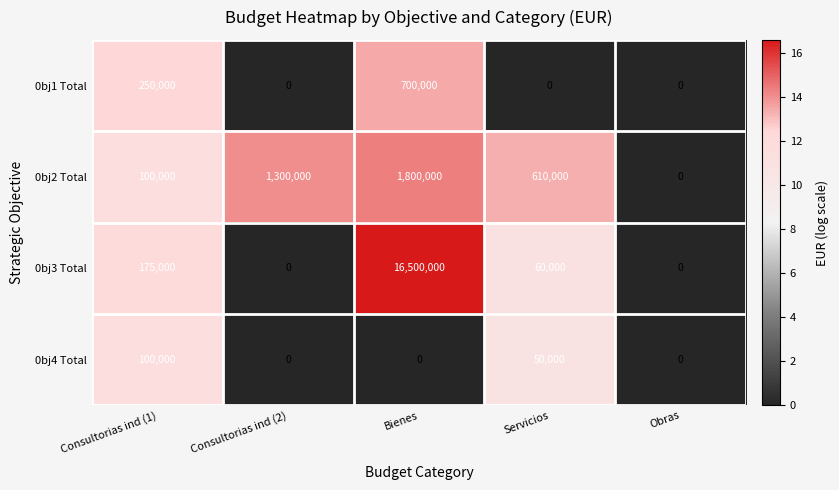

What is the difference between the highest and lowest values at Servicios?

610000